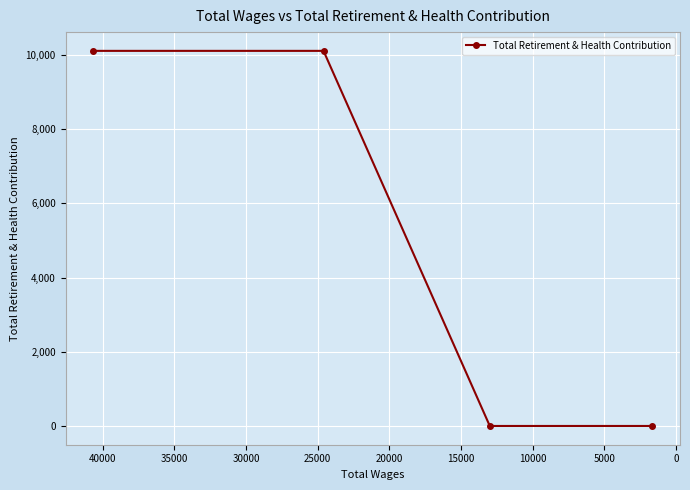

How many data points does each series have?

4